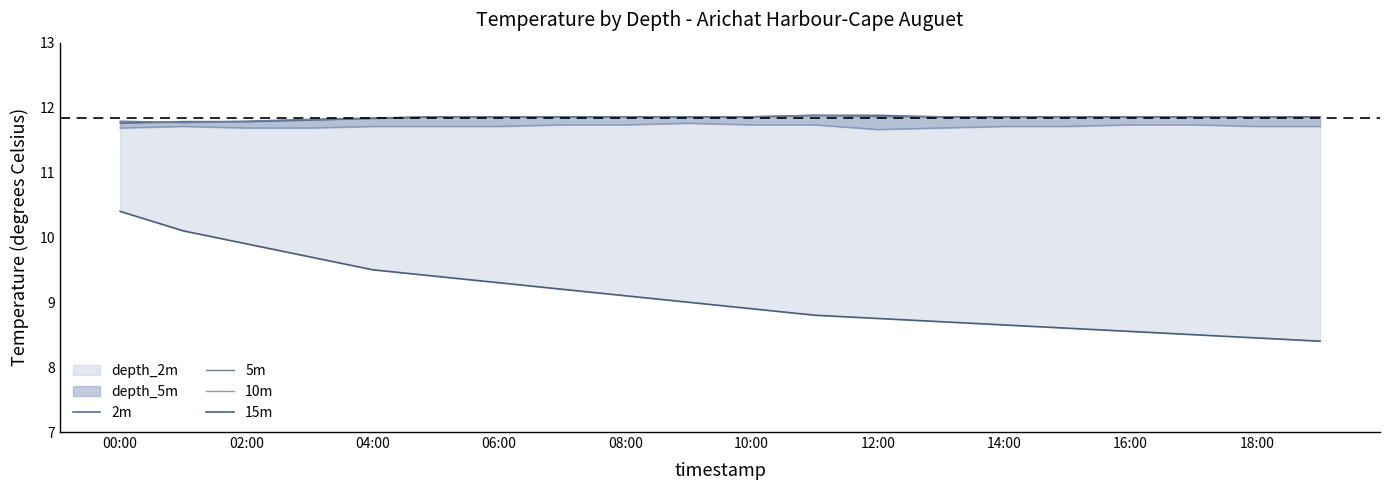

In 5m, how many points are higher than both neighbors (excluding endpoints)?

1